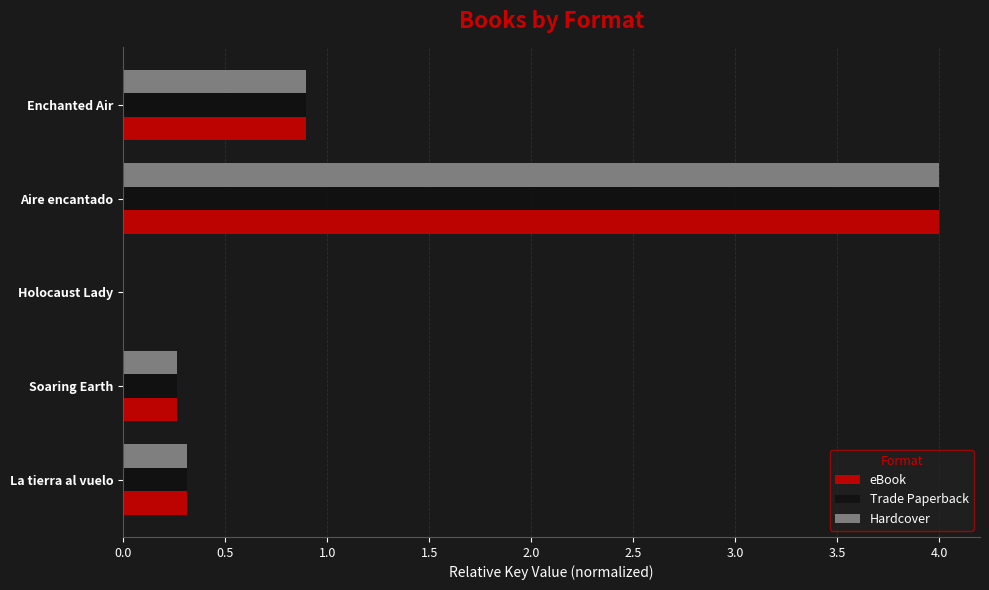

Which category has the highest value across all series?

Aire encantado